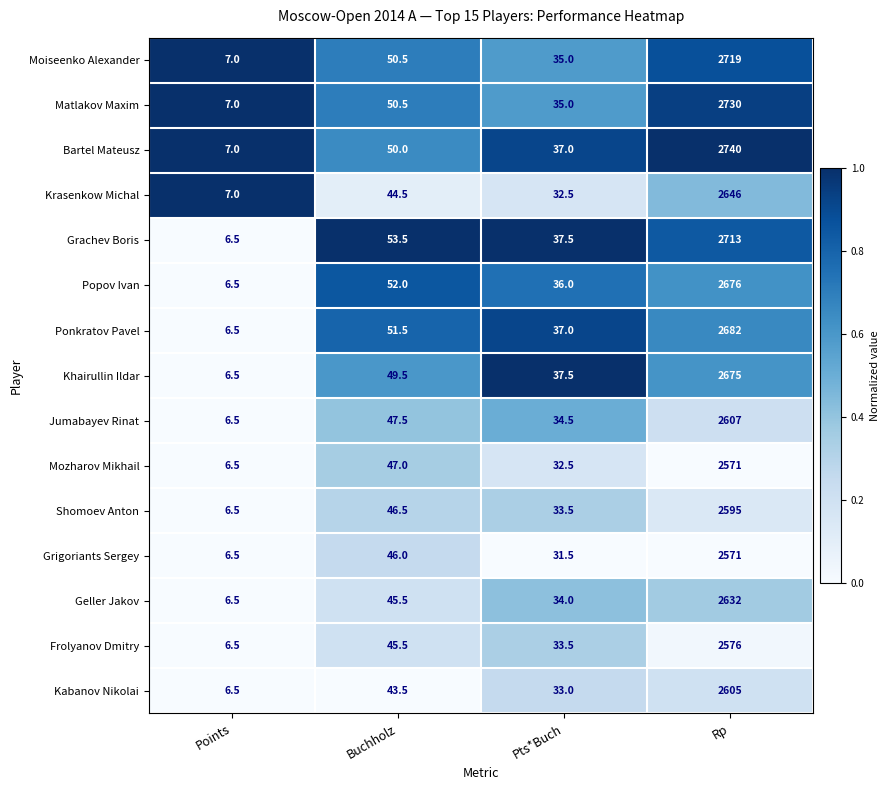

What is the highest value of the Krasenkow Michal series?

2646.0